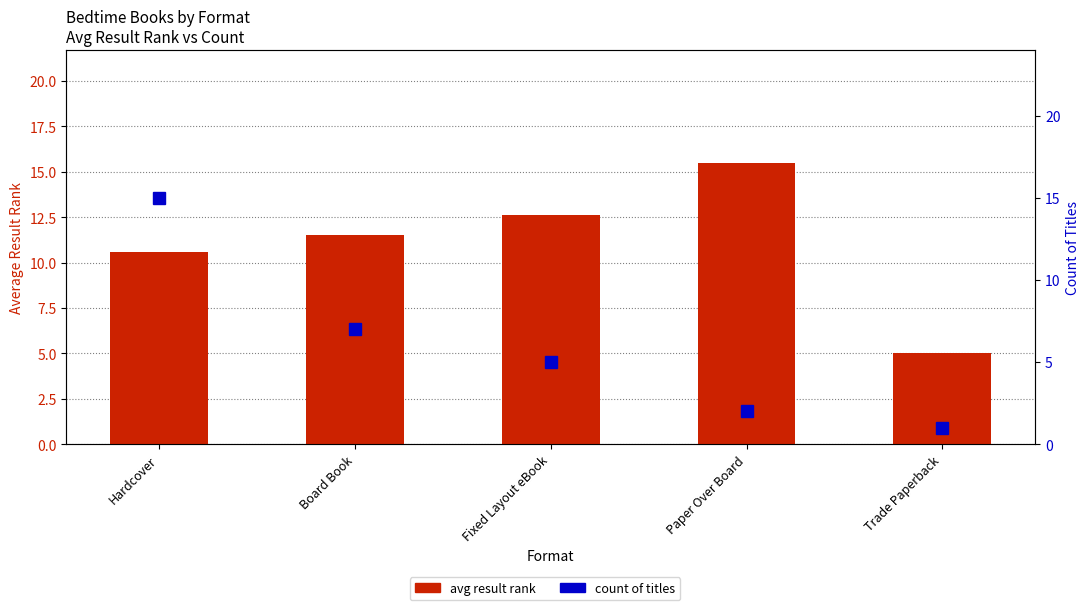

Reading right to left, what are all the values shown in this chart?

avg result rank: 5.0	15.5	12.6	11.5	10.6
count of titles: 1.0	2.0	5.0	7.0	15.0